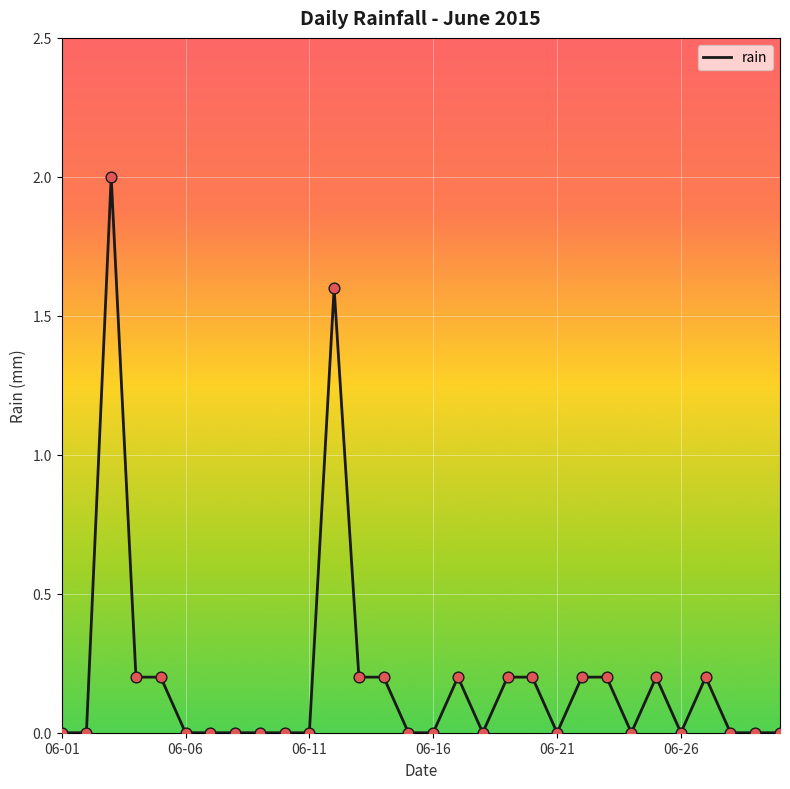

What is the maximum value shown in the chart?

2.0